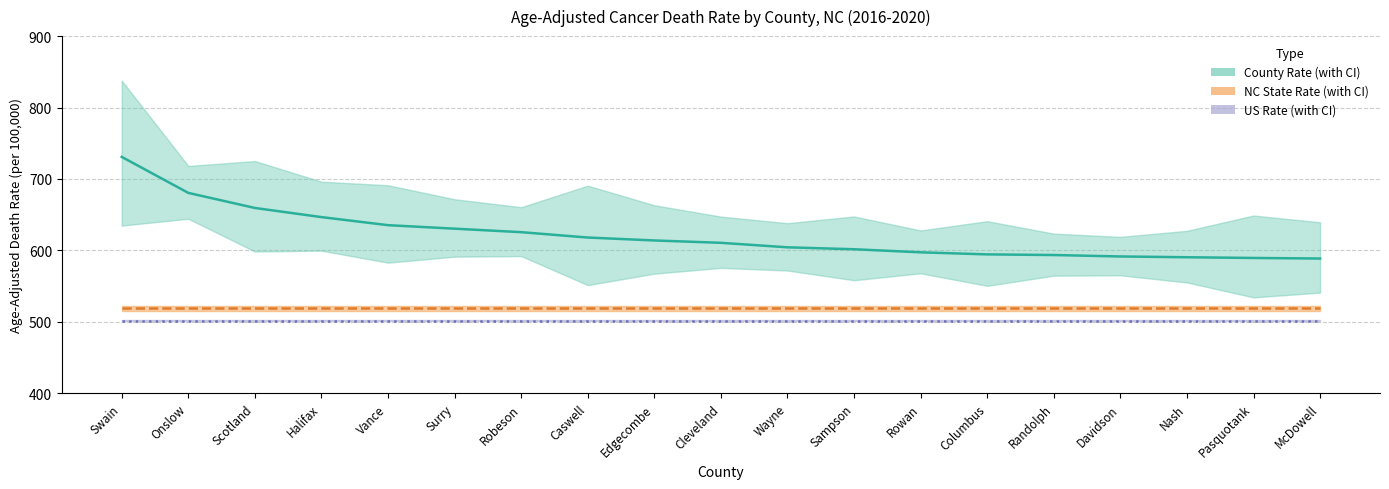

What is the highest value of the NC State Rate series?

518.9